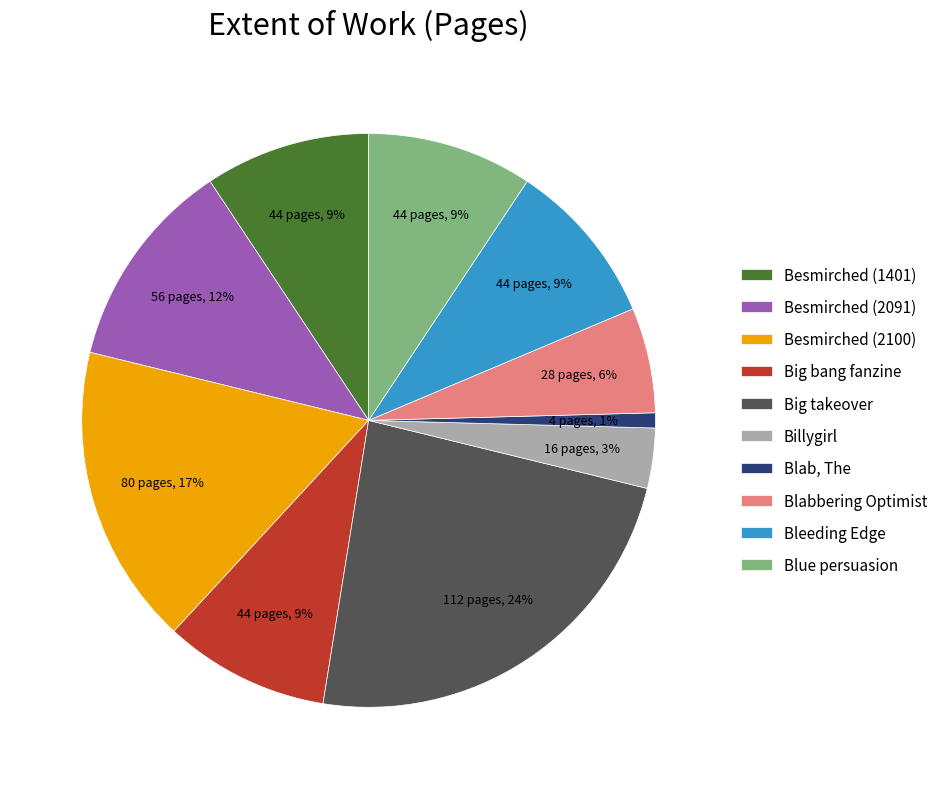

What is the ratio of the value at Besmirched (1401) to the value at Bleeding Edge?

1.0